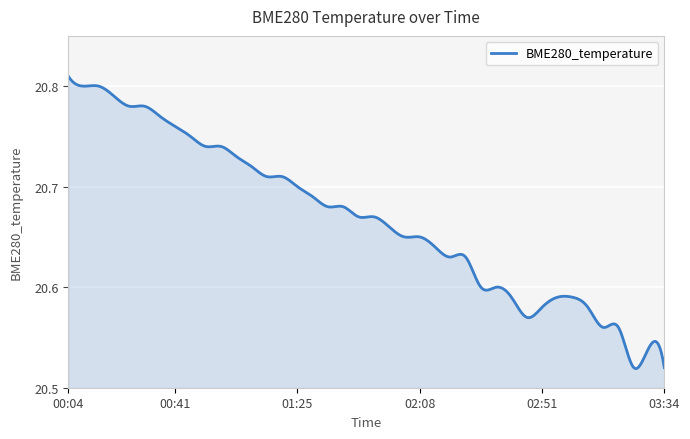

What is the difference between the maximum and minimum values?

0.3